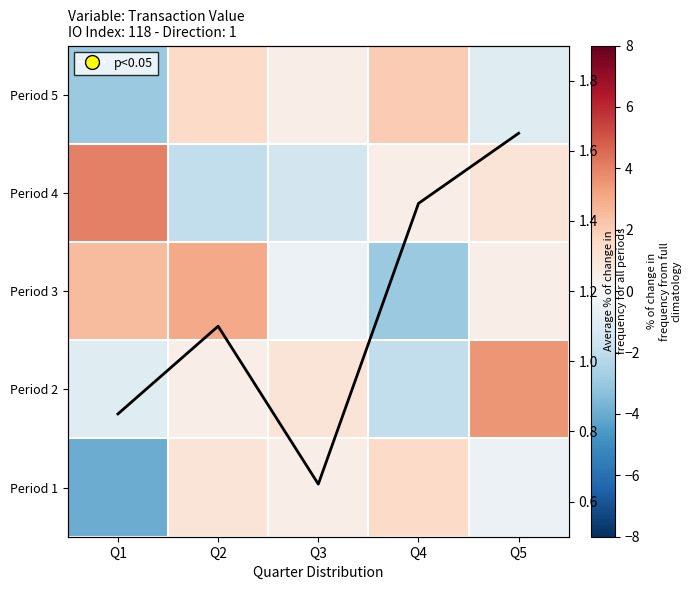

How many values in the Period 3 series exceed 0?

3